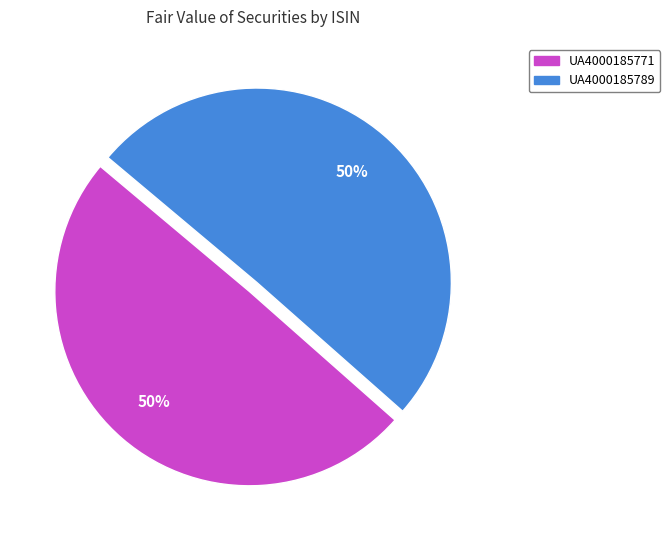

Do UA4000185771 and UA4000185789 together represent more than half of the pie?

Yes